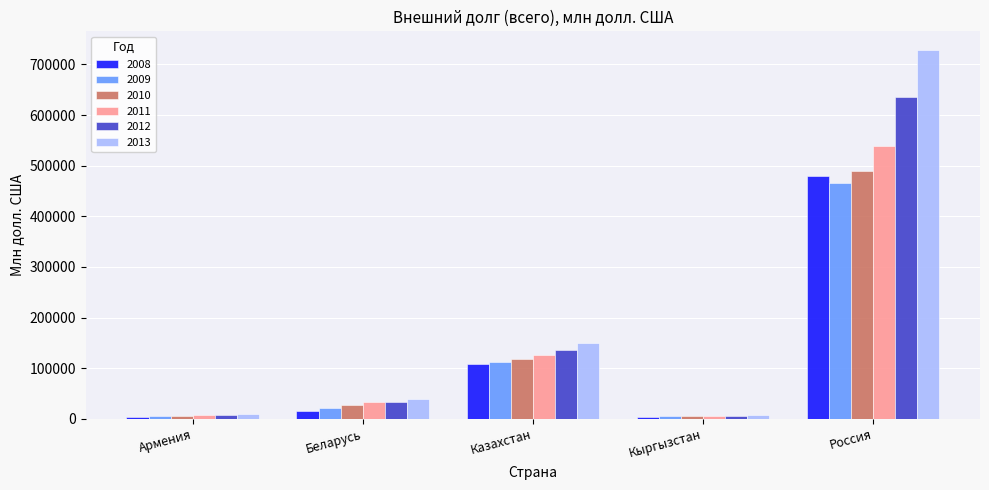

What is the spread (max minus min) of values at Беларусь?

24467.1